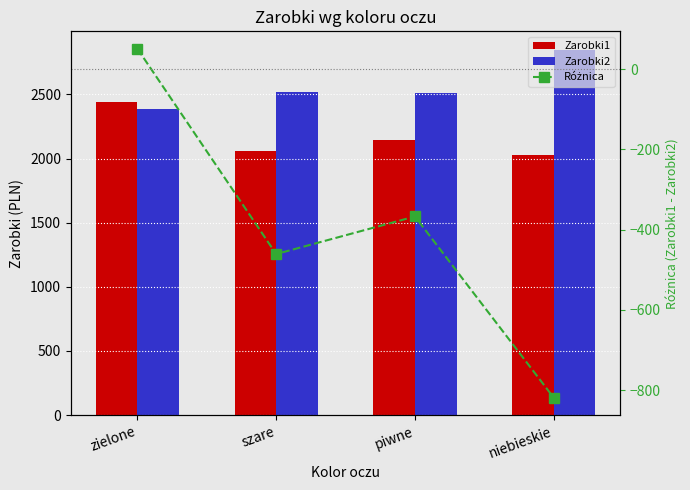

Between niebieskie and piwne, which is larger?

piwne